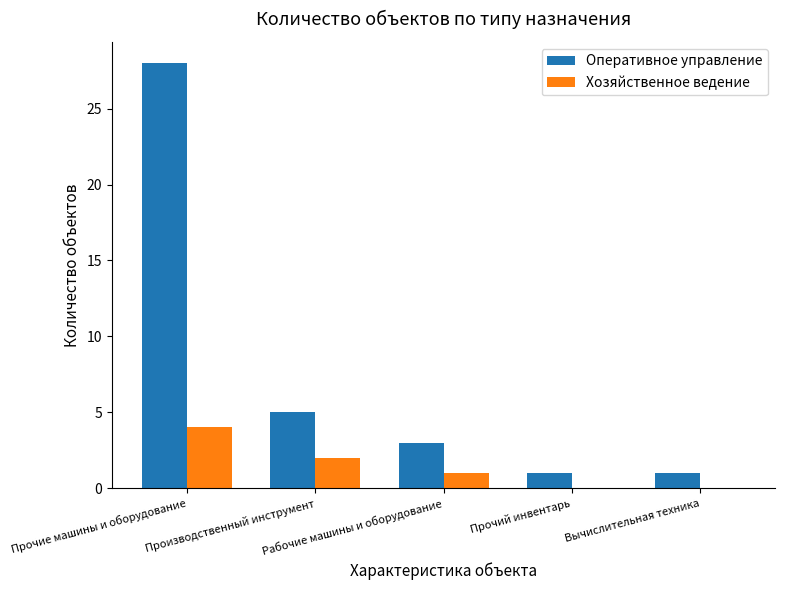

Count the number of categories in the chart.

5